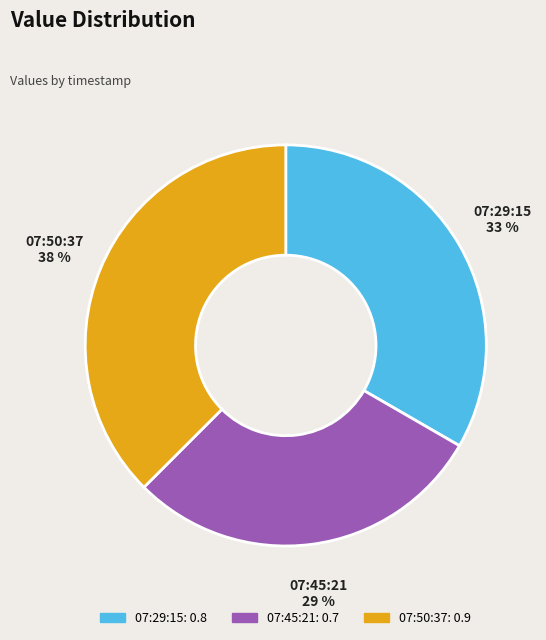

Does any single category account for the majority?

No